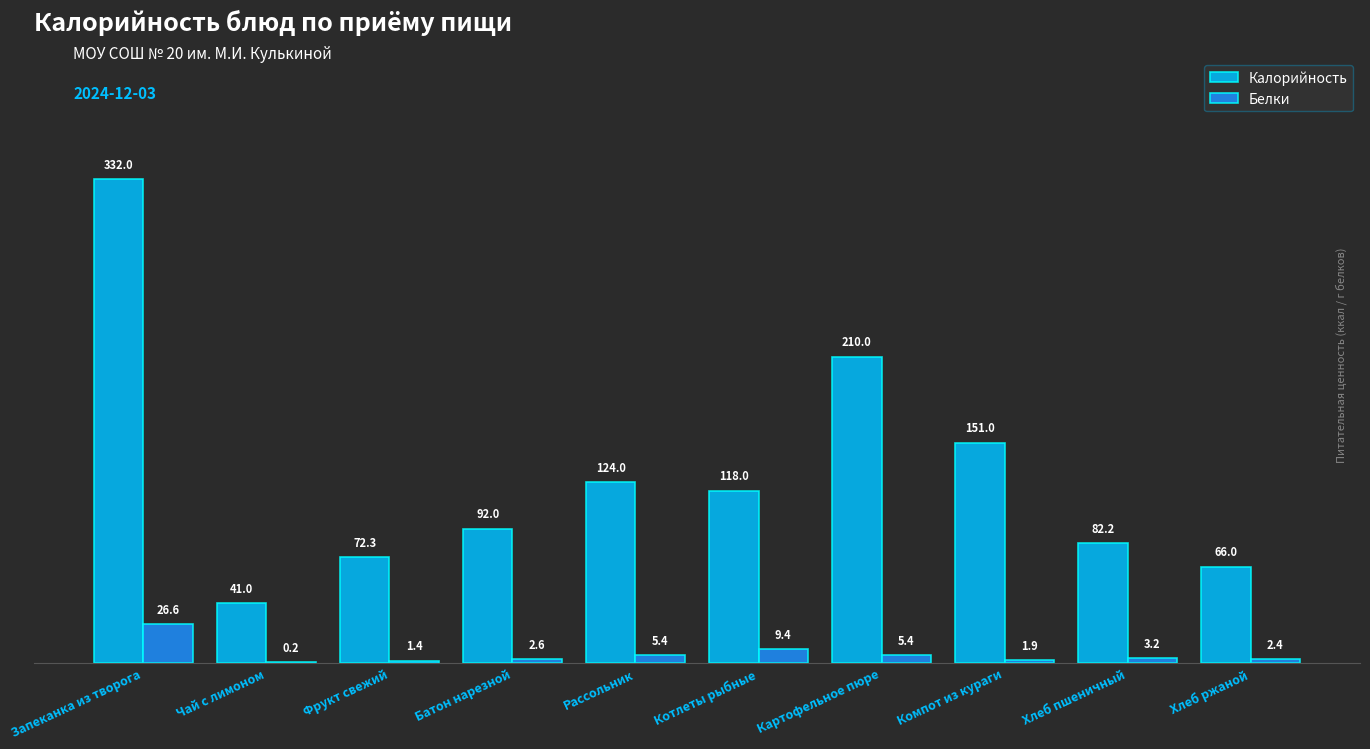

At which category is the sum across all series the highest?

Запеканка из творога